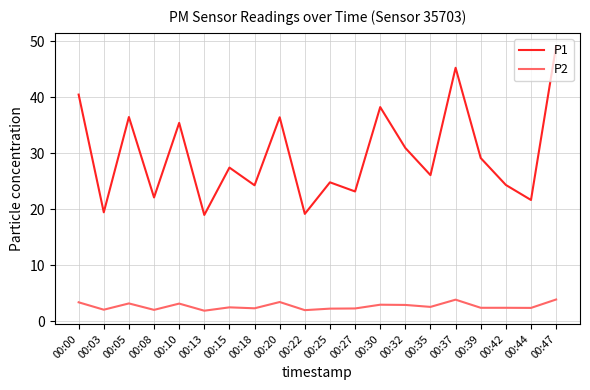

Is the value of P2 at 00:37 greater than the value of P1 at 00:03?

No